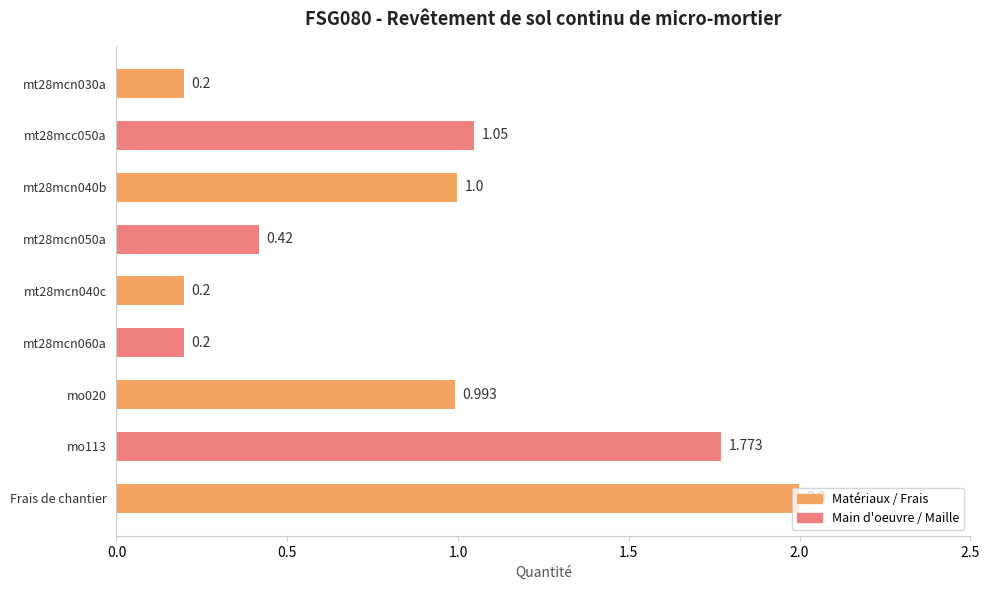

True or false: the data shows 1.8 at mt28mcc050a.

False